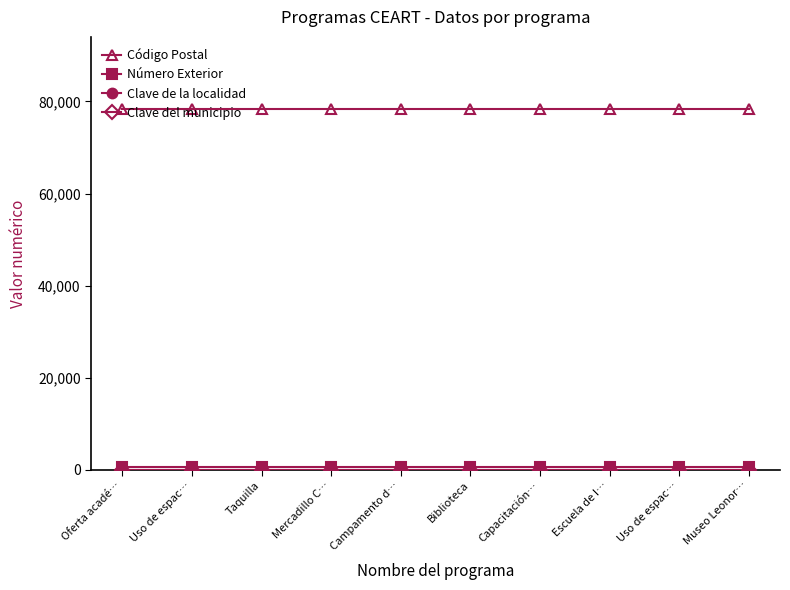

How many lines are shown in the chart?

4